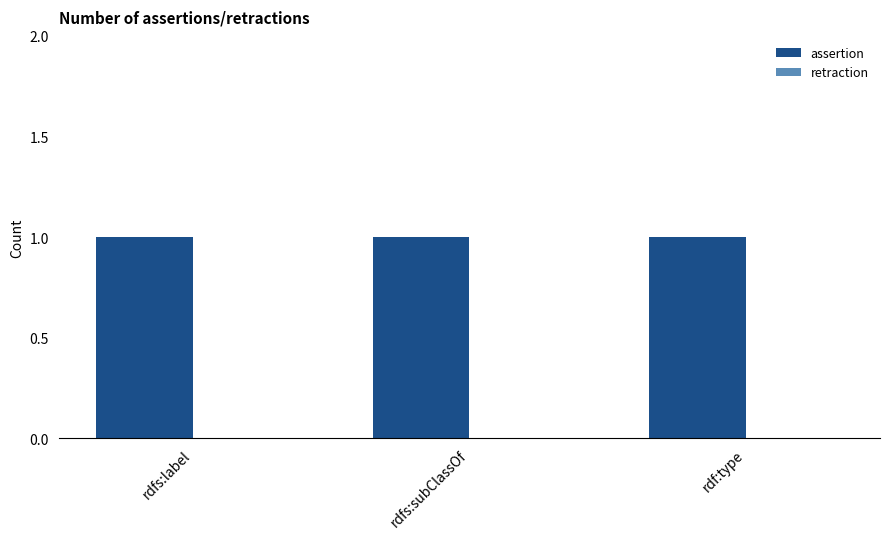

Which label corresponds to the smallest value in the chart?

rdfs:label